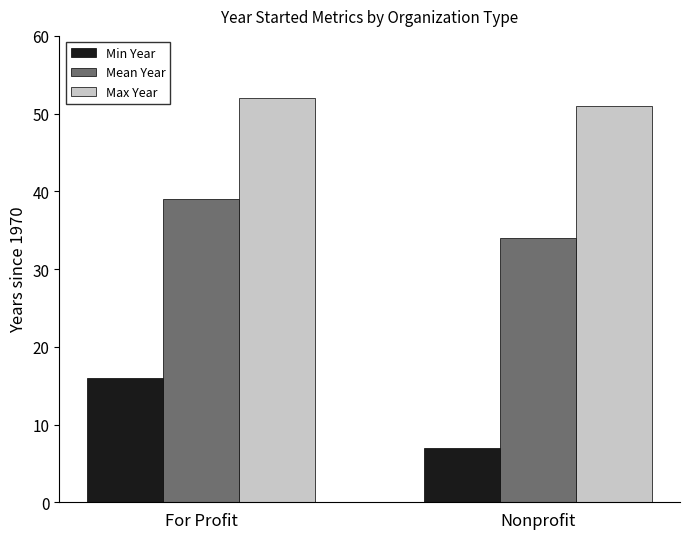

What is the smallest value displayed?

7